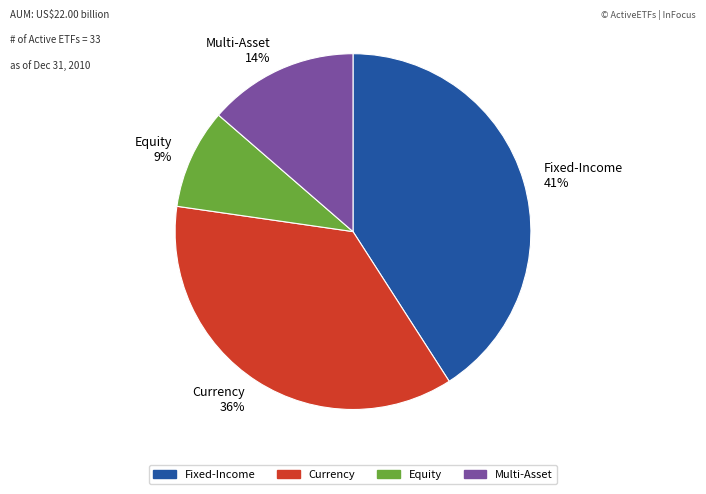

Which has a higher value, Fixed-Income 41% or Multi-Asset 14%?

Fixed-Income 41%